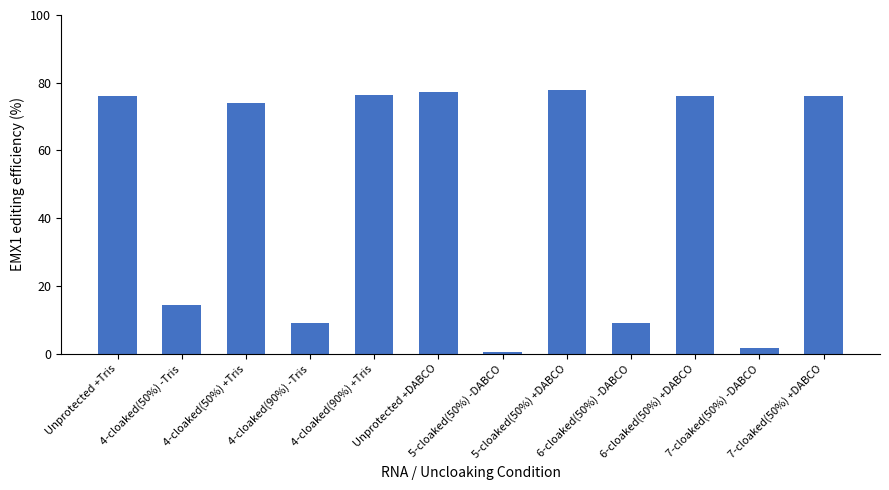

What is the maximum value shown in the chart?

77.9